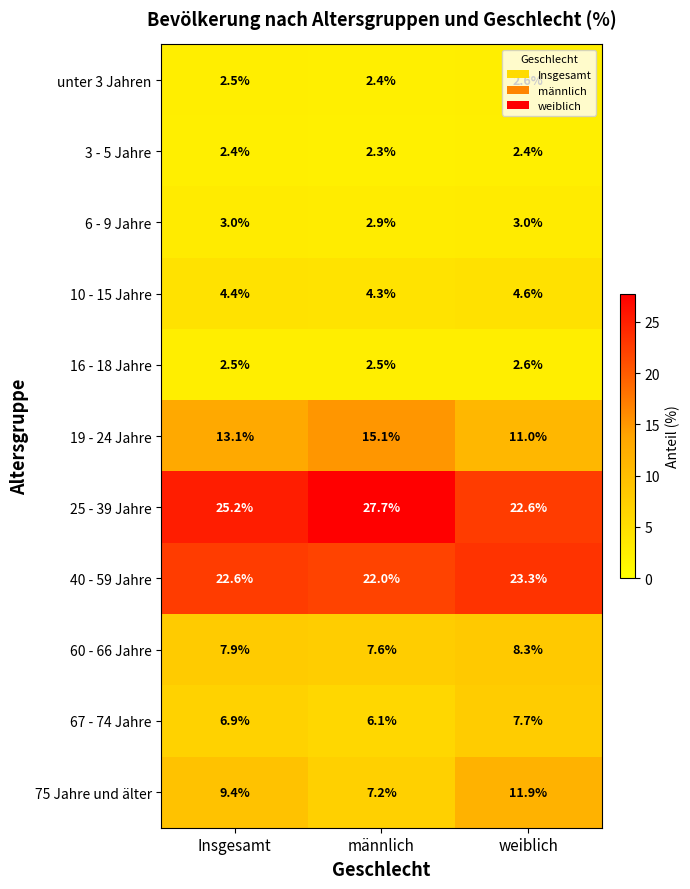

At which category is the sum across all series the highest?

männlich